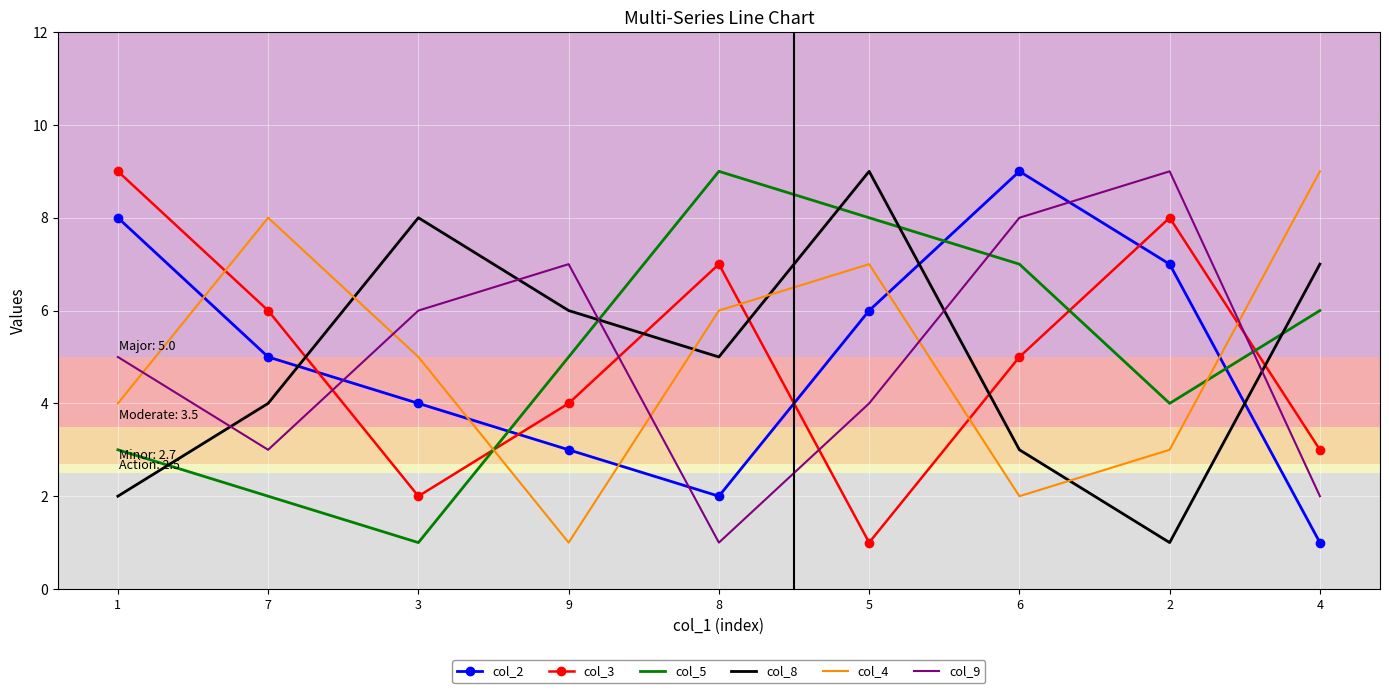

What is the difference between the maximum and second lowest values in the col_8 series?

7